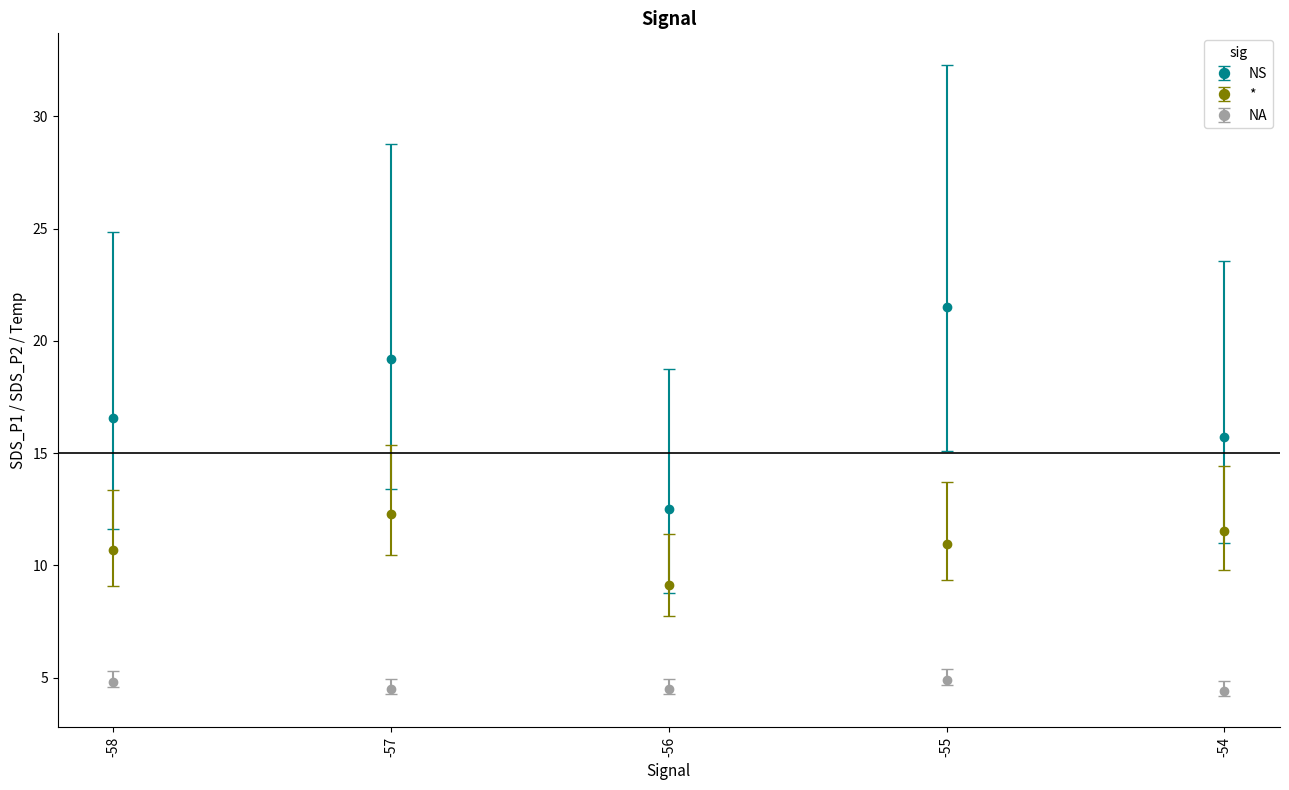

How many lines are shown in the chart?

3